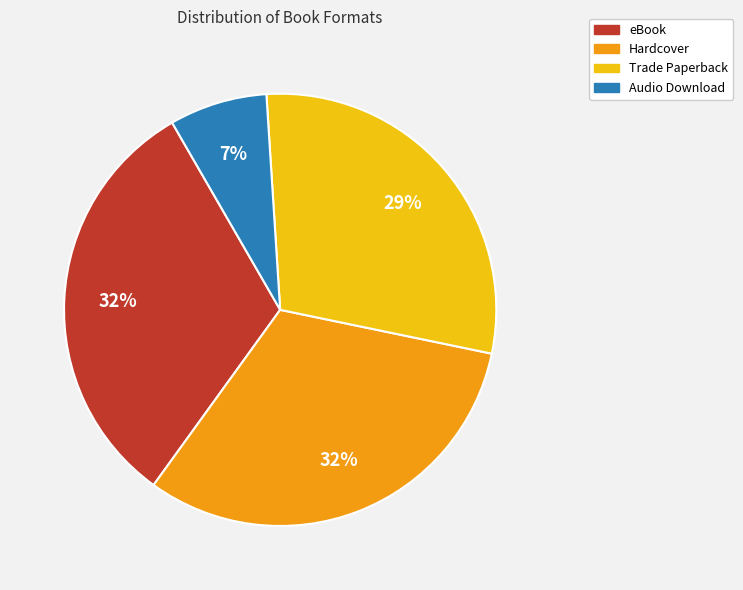

What percentage is the eBook slice, to the nearest percent?

32%